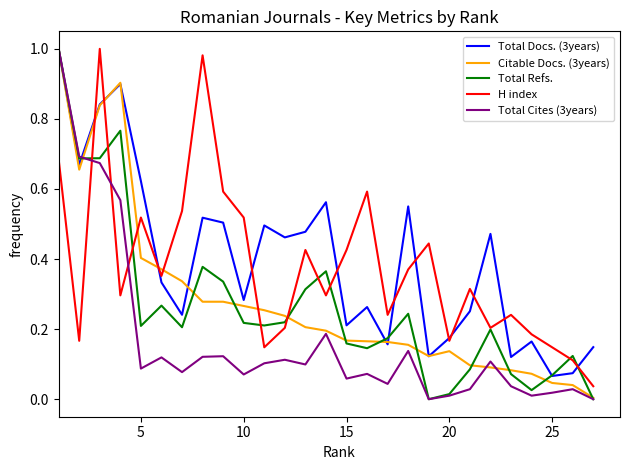

Which series ends up on top after the final intersection of H index and Total Cites (3years)?

H index